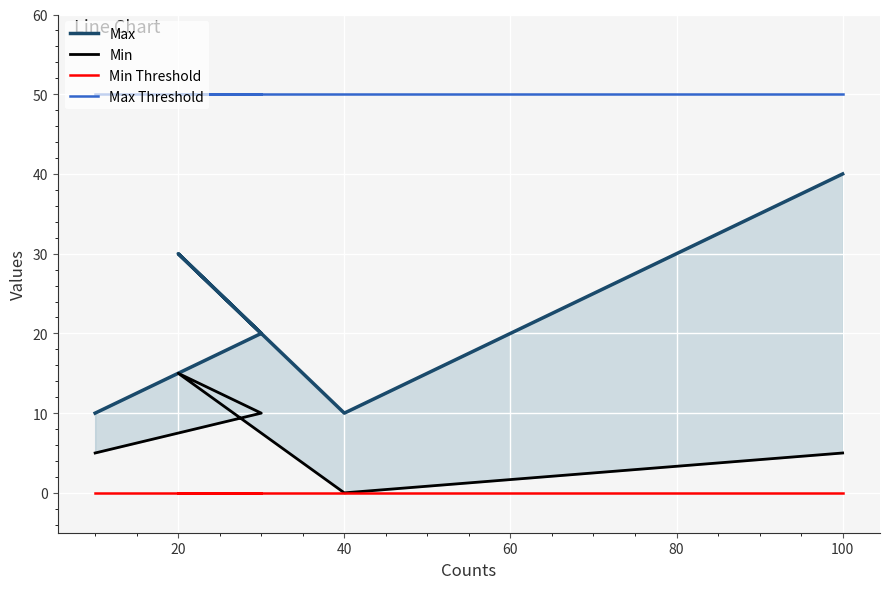

What is the value of the Max point at the 3rd from the left?

30